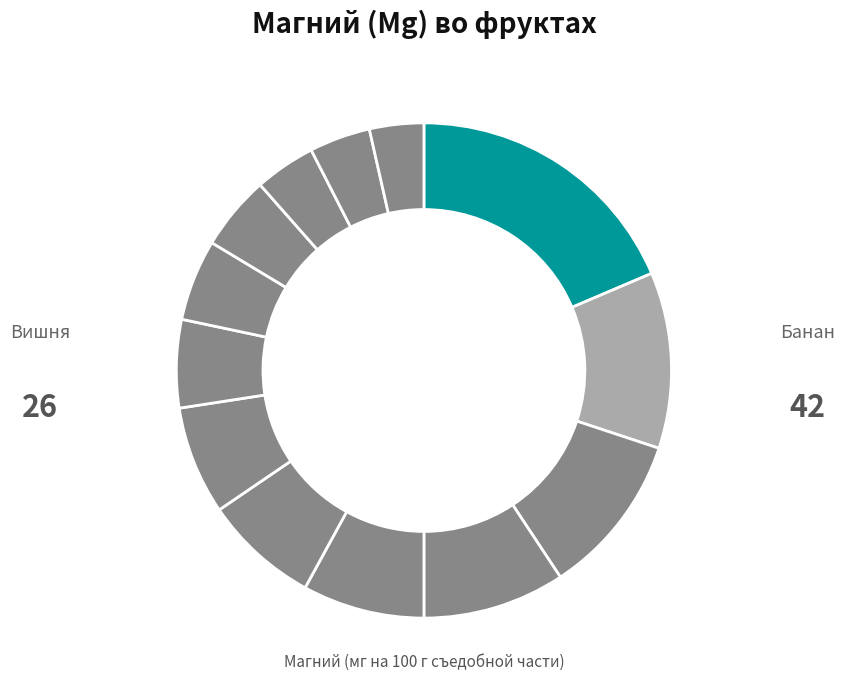

Rank the categories by value from lowest to highest.

Абрикос, Яблоки, Слива, Мандарин, Груши, Апельсин, Персик, Виноград, Земляника садовая, Алыча, Черешня, Вишня, Банан